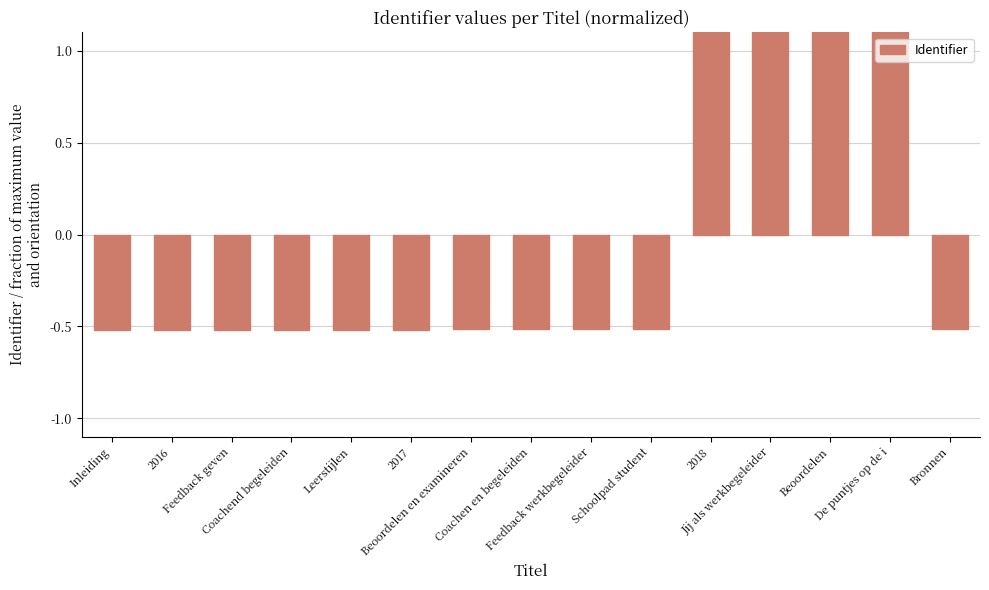

What position from the right is Schoolpad student?

6